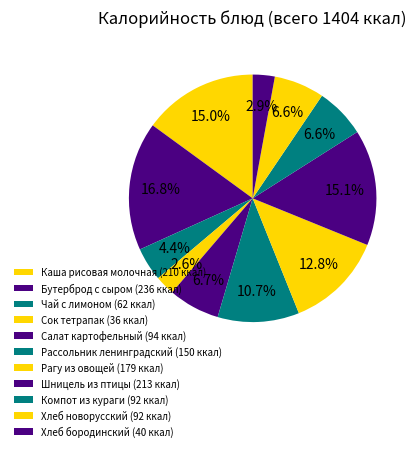

Count the number of slices in the pie.

11